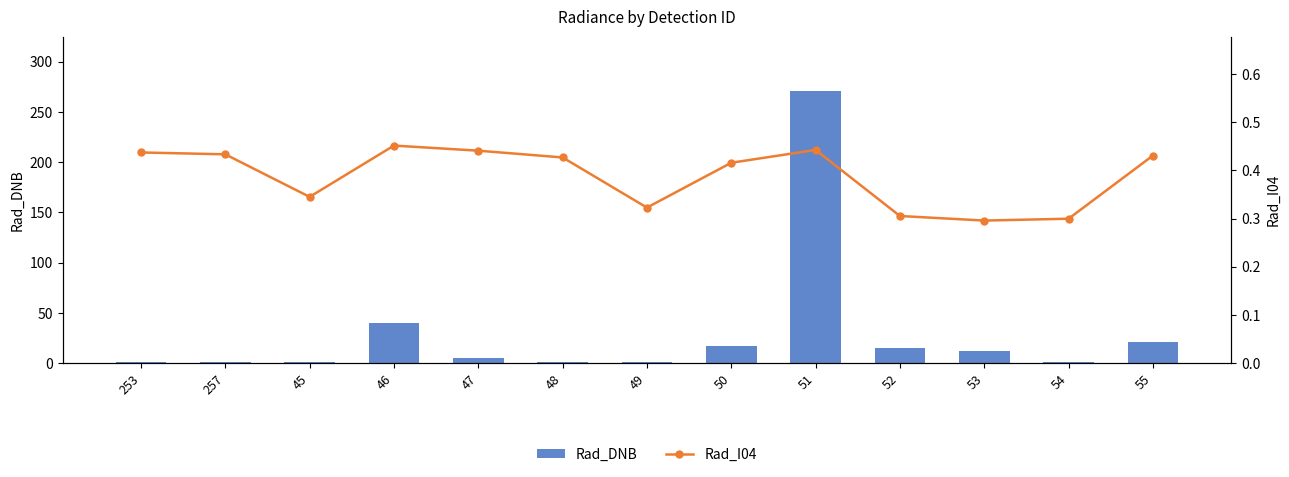

Reading left to right, extract all data points from this chart.

Rad_DNB: 1.0	0.7	0.7	39.8	4.9	0.7	1.1	16.6	270.8	15.2	12.3	1.2	20.9
Rad_I04: 0.4	0.4	0.3	0.5	0.4	0.4	0.3	0.4	0.4	0.3	0.3	0.3	0.4